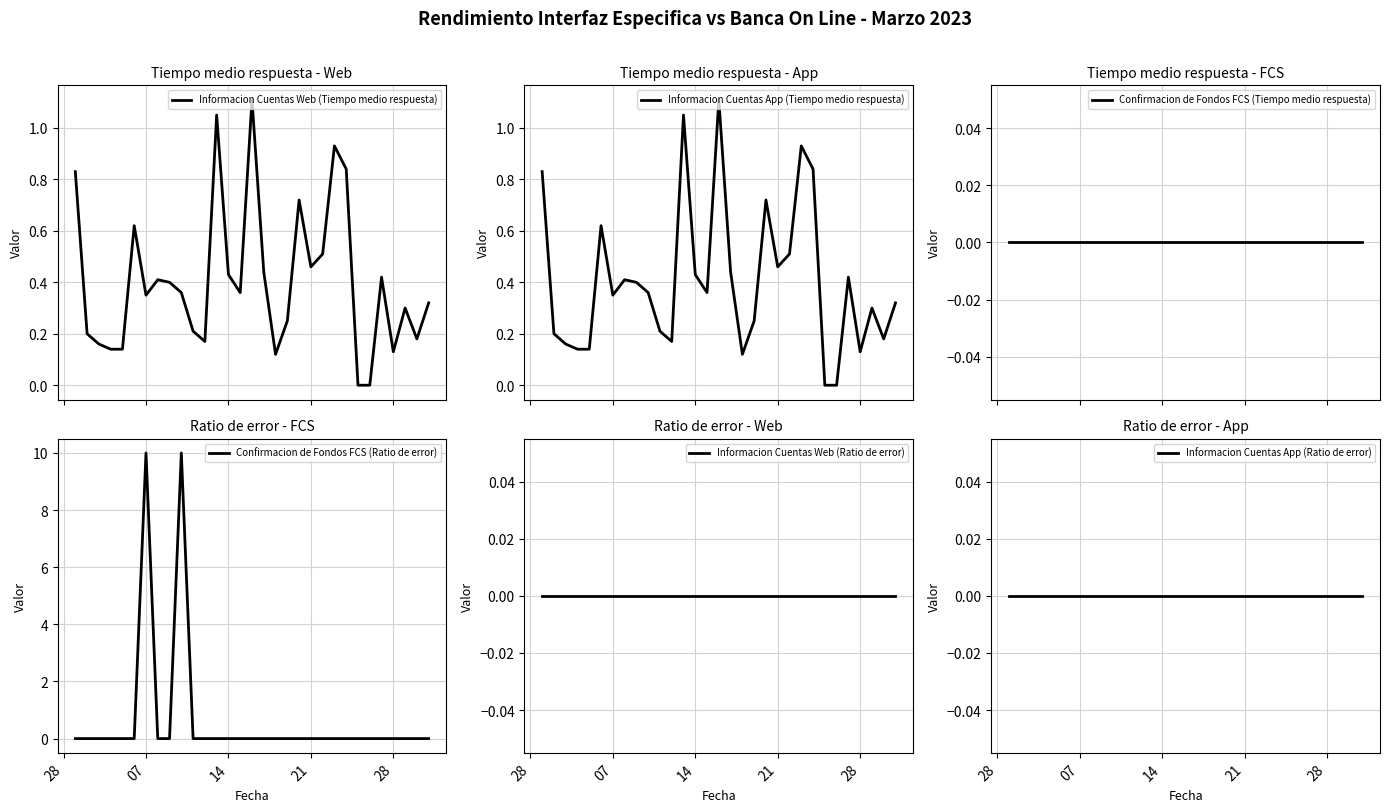

The Confirmacion de Fondos FCS (Ratio de error) series shows 0 at 28. True or false?

True